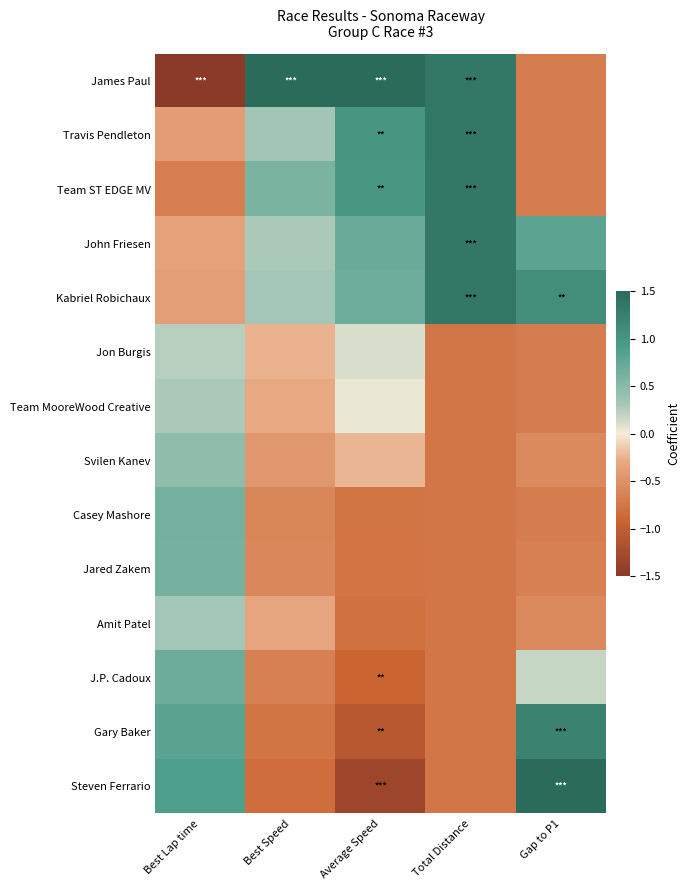

Which series has the widest spread of values?

James Paul